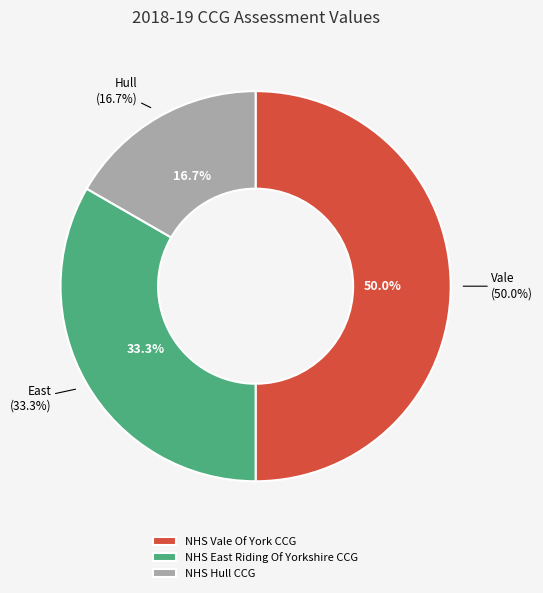

Is there any slice that represents more than half of the pie?

No